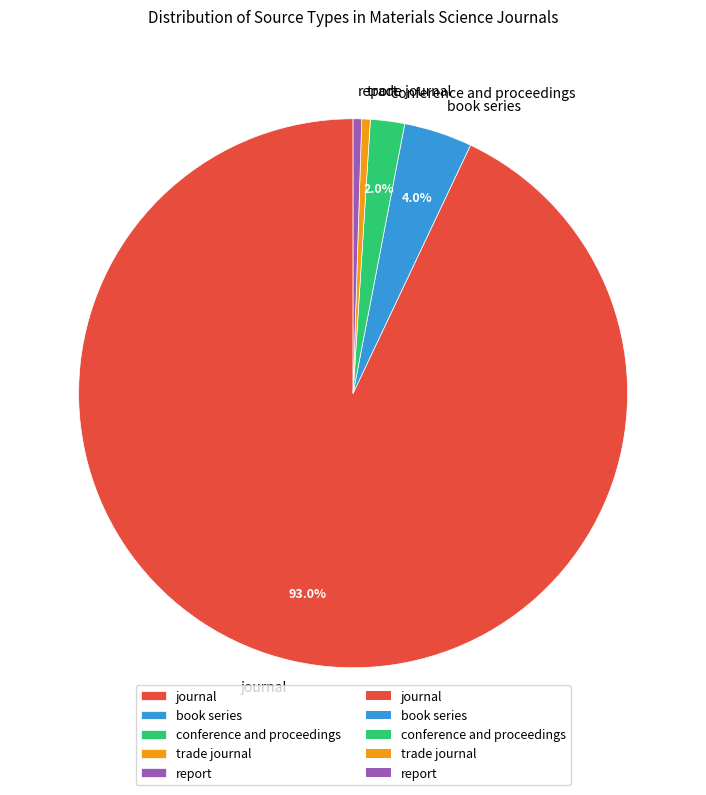

Which has a higher value, conference and proceedings or report?

conference and proceedings